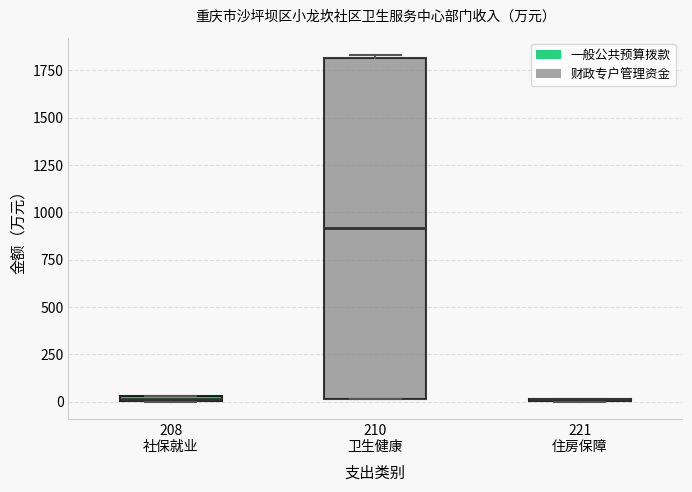

Which box is the tallest, from its lower edge to its upper edge?

210 卫生健康